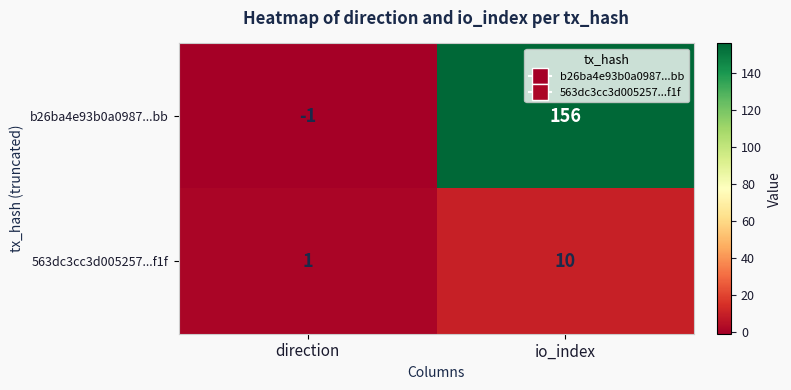

The value of 563dc3cc3d005257...f1f at io_index is 3. True or false?

False